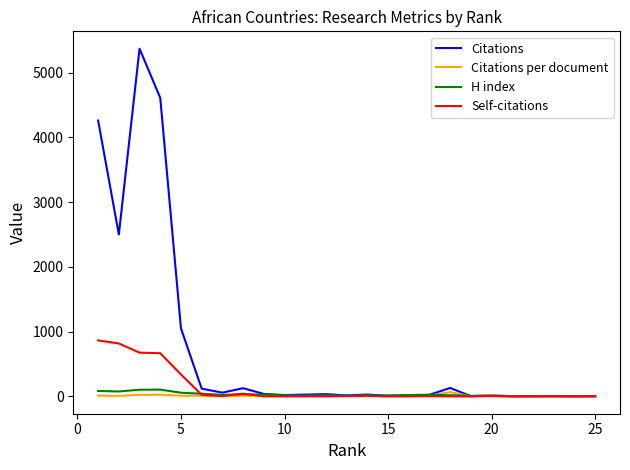

Which series ends up on top after the final intersection of Self-citations and H index?

H index